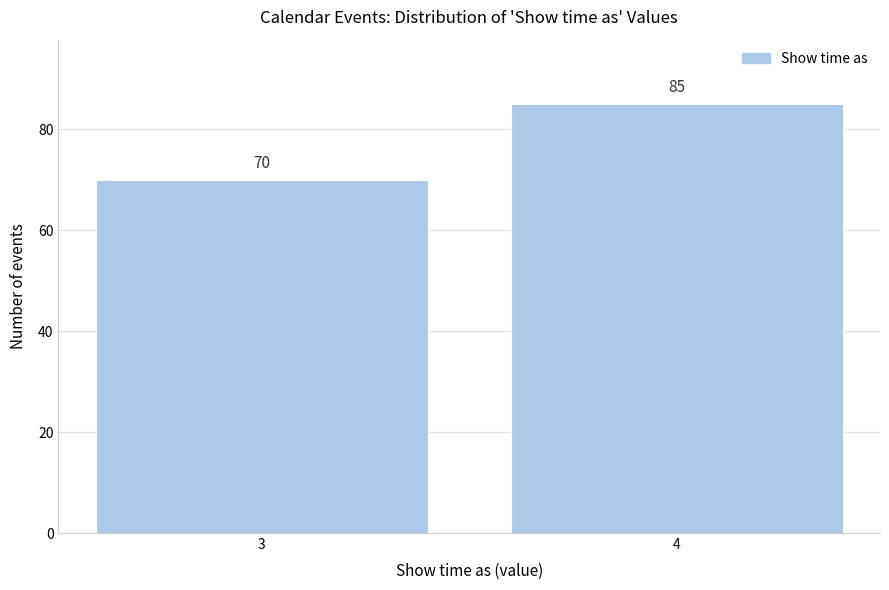

Reading left to right, list all the values displayed in this chart.

70	85